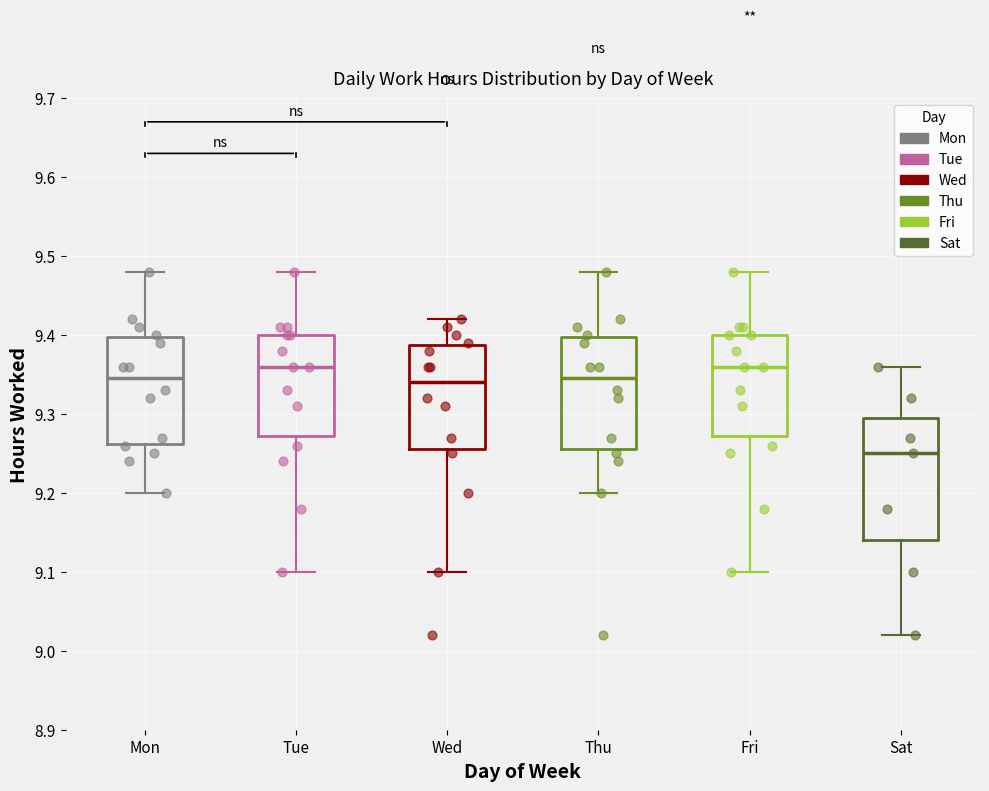

Which box is the tallest, from its lower edge to its upper edge?

Sat